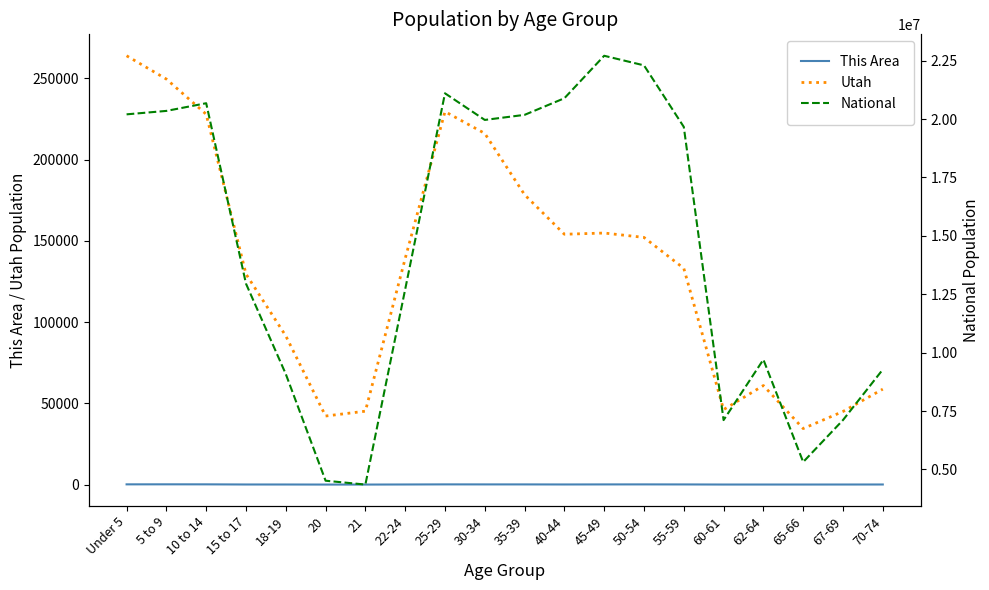

Rank the series at 55-59 from highest to lowest value.

National, Utah, This Area